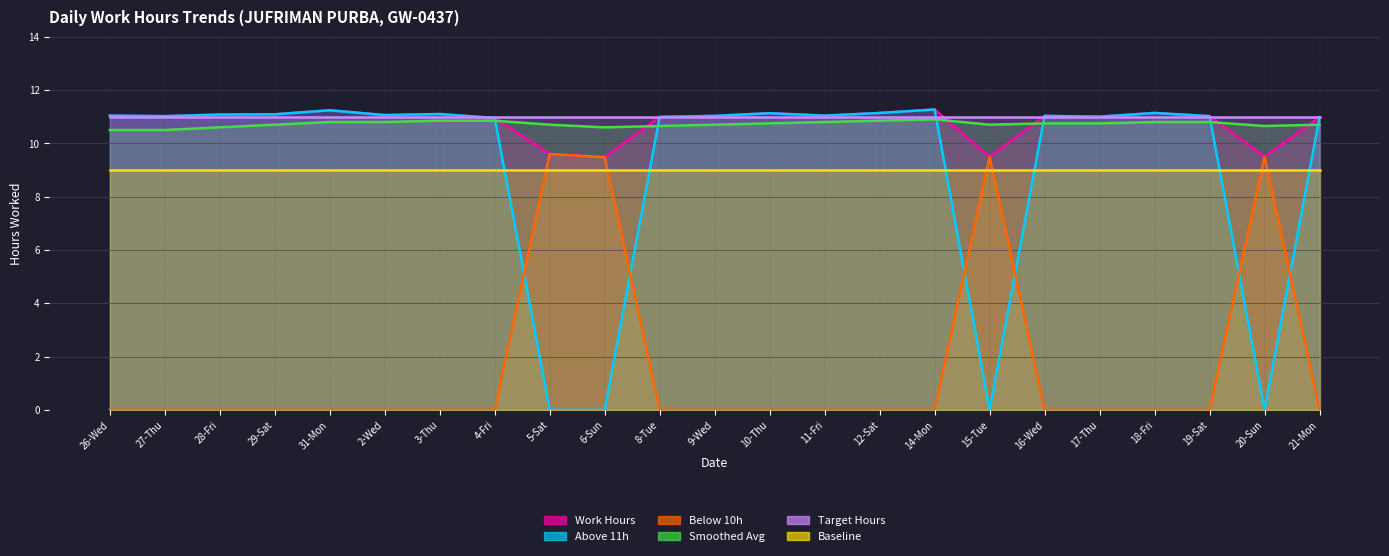

How many Below 10h values are between 0 and 1?

19